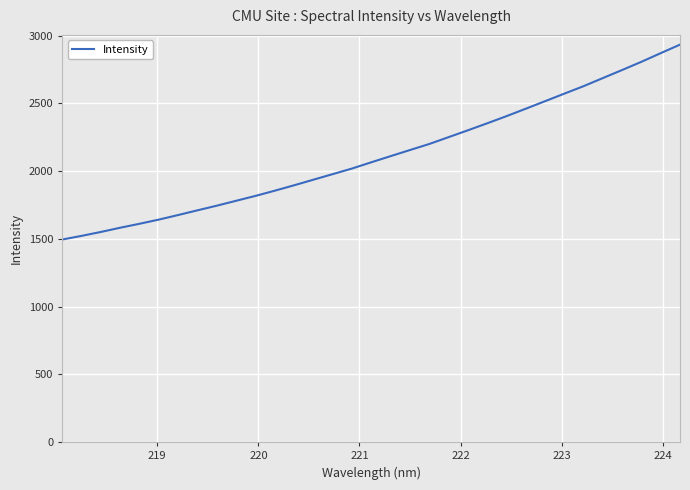

What is the minimum value shown in the chart?

1495.4